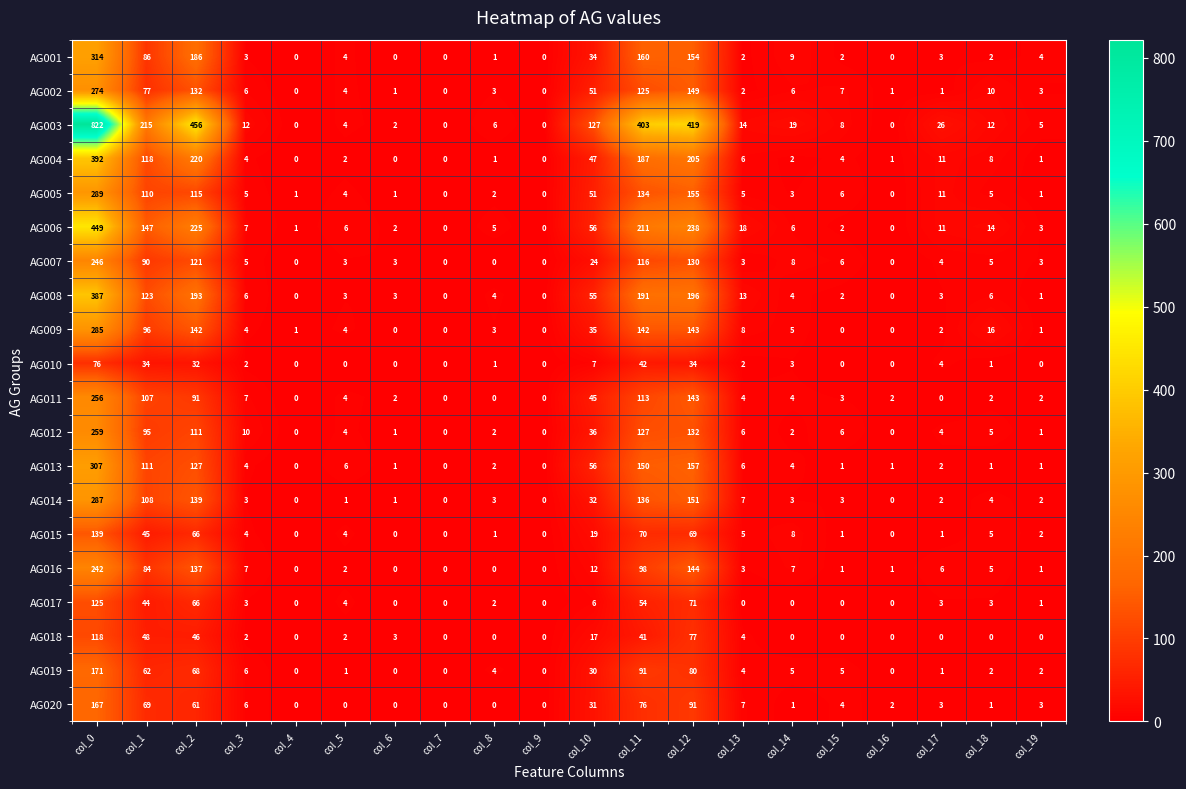

Rank the series by their maximum value, from highest to lowest.

AG003, AG006, AG004, AG008, AG001, AG013, AG005, AG014, AG009, AG002, AG012, AG011, AG007, AG016, AG019, AG020, AG015, AG017, AG018, AG010